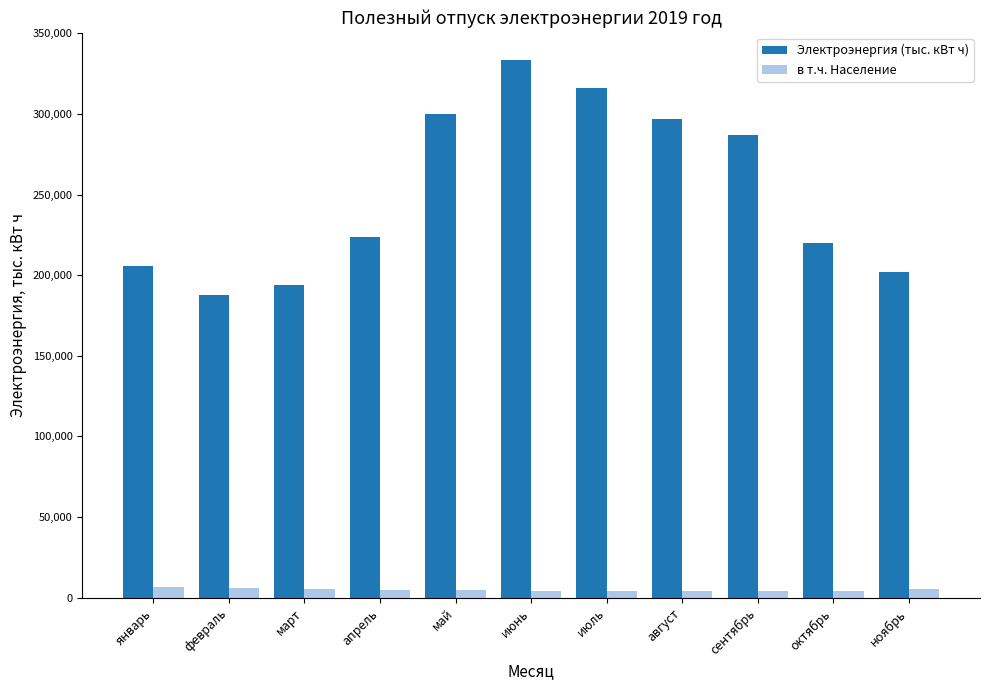

The value of Электроэнергия (тыс. кВт ч) at октябрь is 220131.6. True or false?

True